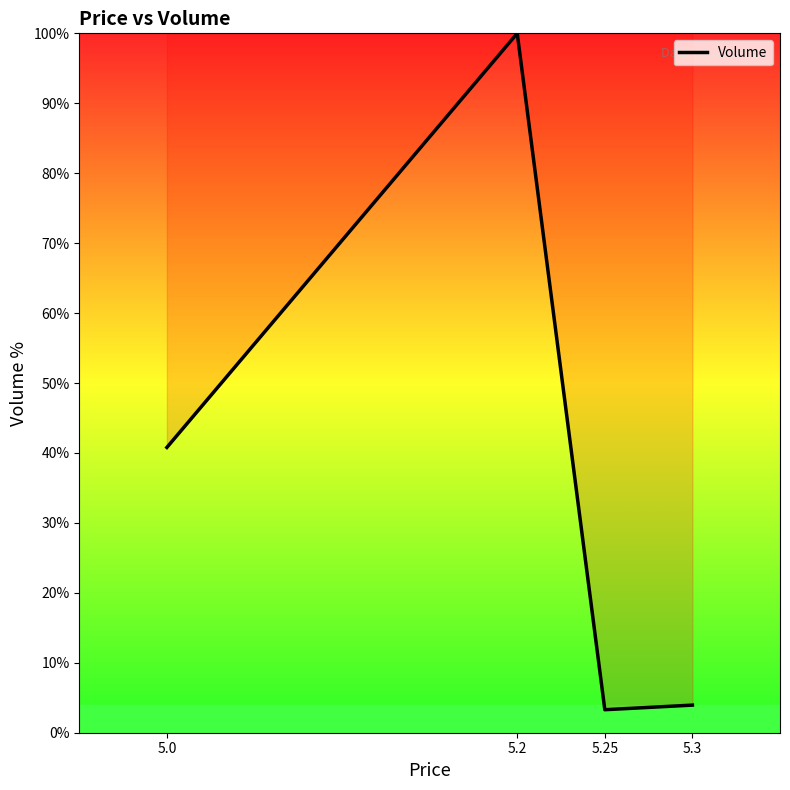

Does the chart display data point markers on the line(s)?

No